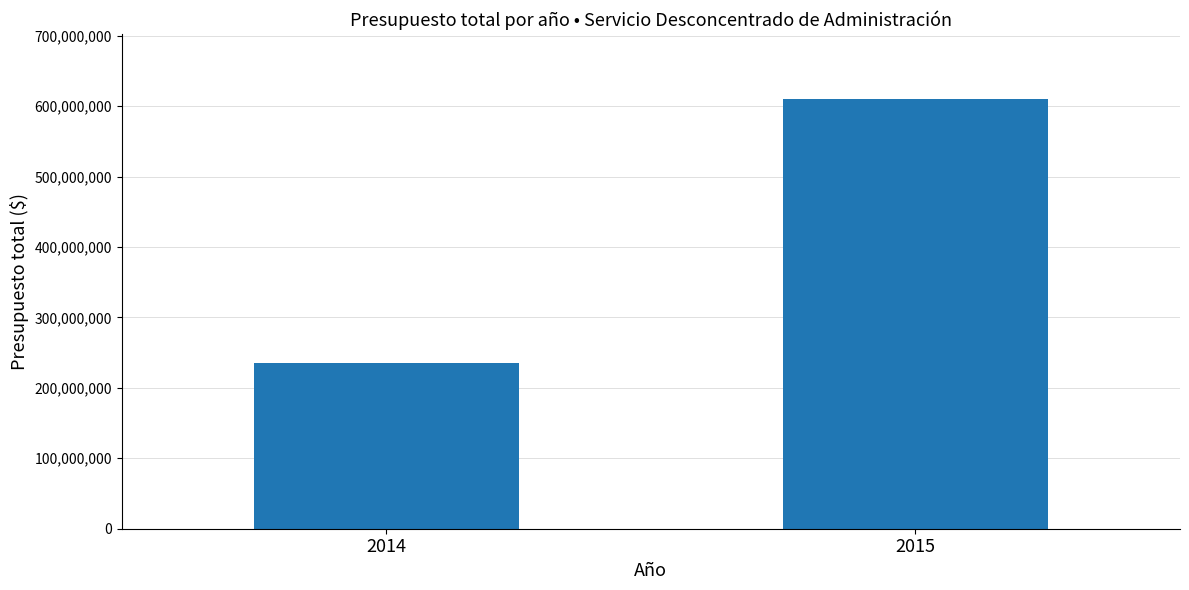

True or false: the data shows 1025739400.5 at 2015.

False